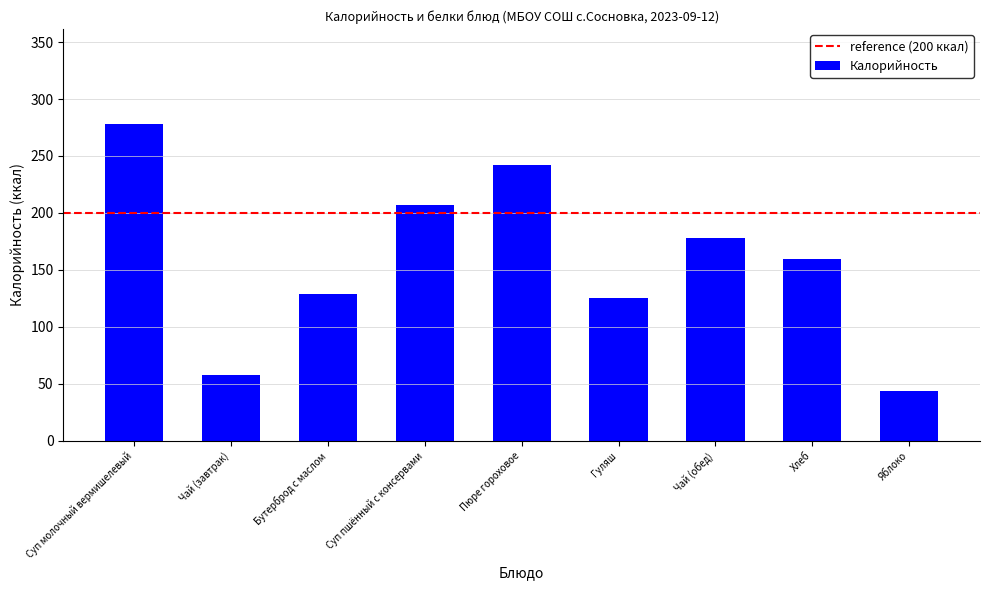

What is the label of the 3rd bar from the right?

Чай (обед)